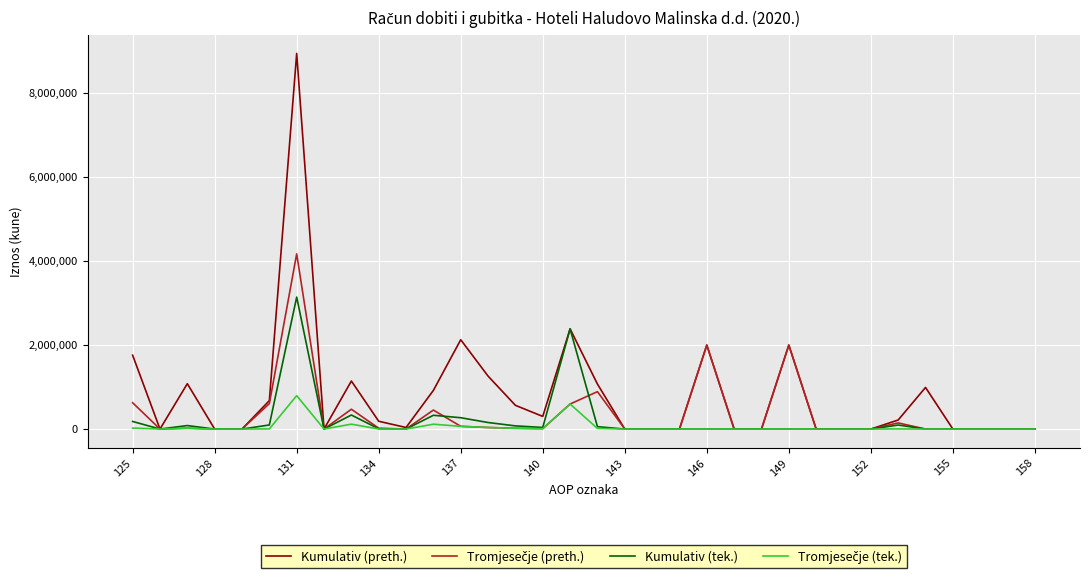

What is the maximum value shown in the chart?

8944032